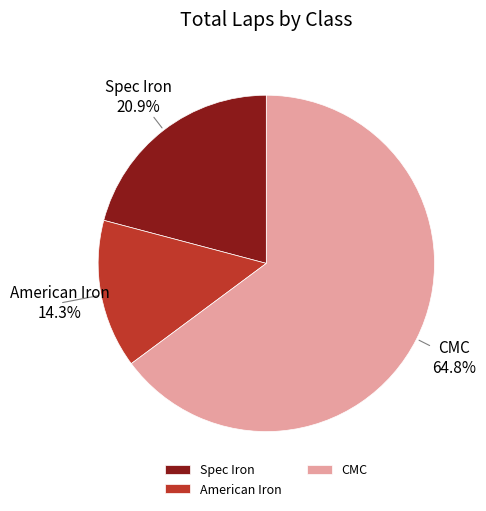

Approximately how many times larger is the value at CMC compared to American Iron?

4.5